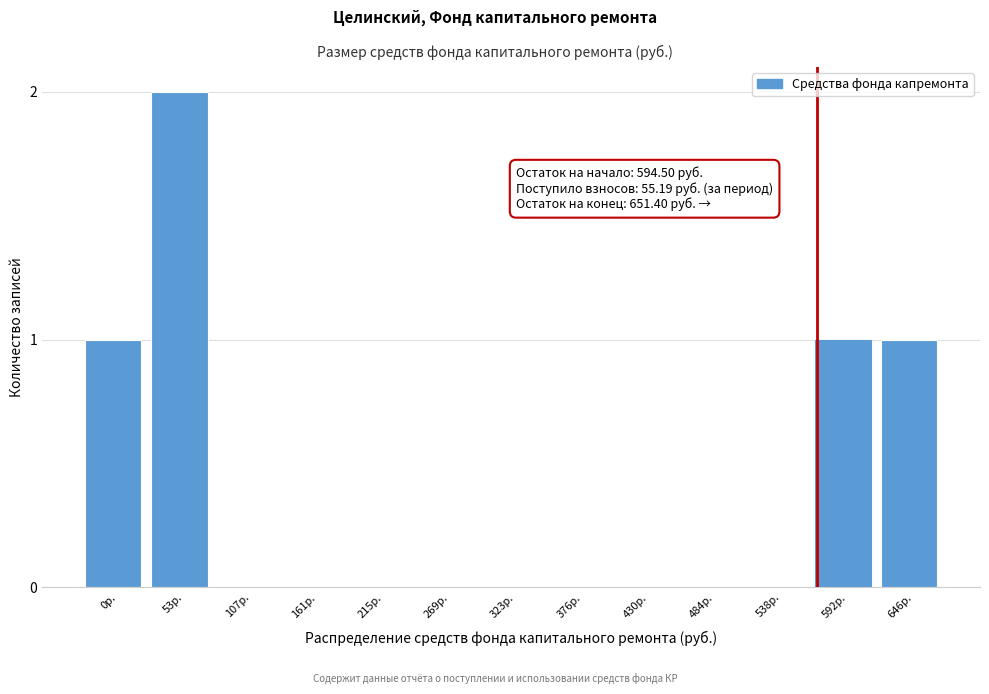

Reading right to left, transcribe all the data shown in this chart.

646р.=1	592р.=1	538р.=0	484р.=0	430р.=0	376р.=0	323р.=0	269р.=0	215р.=0	161р.=0	107р.=0	53р.=2	0р.=1